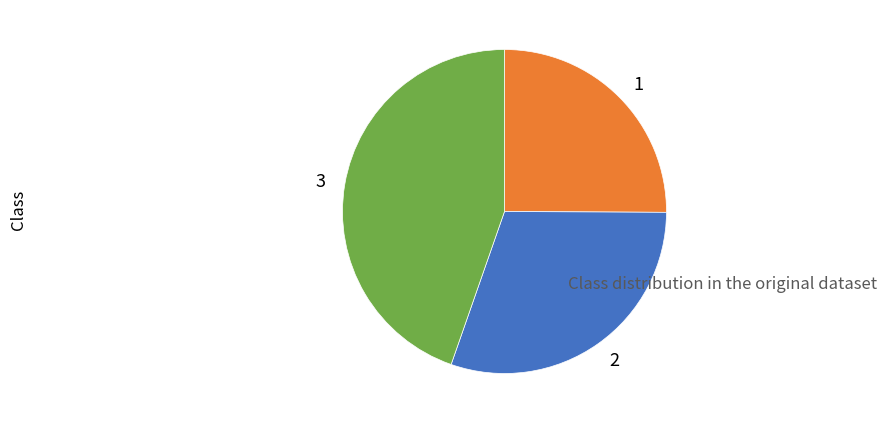

Approximately how many times larger is the value at 3 compared to 1?

1.8